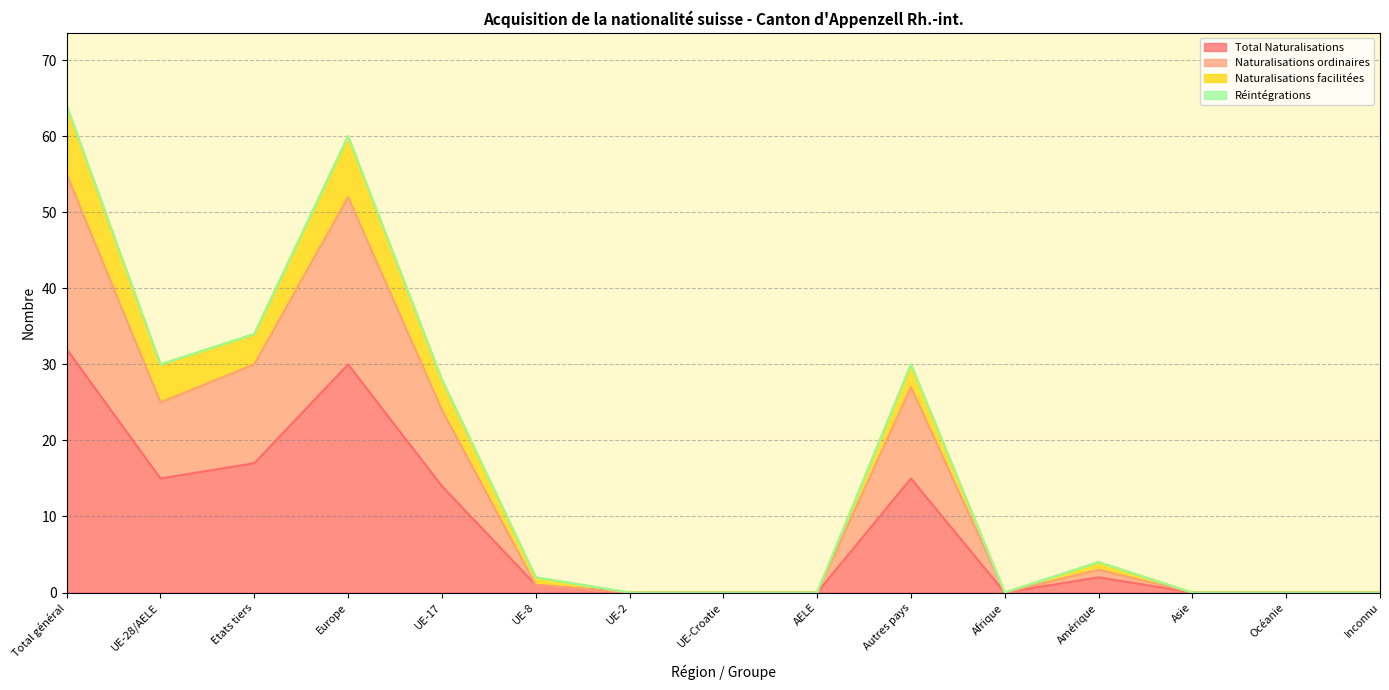

True or false: Total Naturalisations has a value of 22 at UE-28/AELE.

False